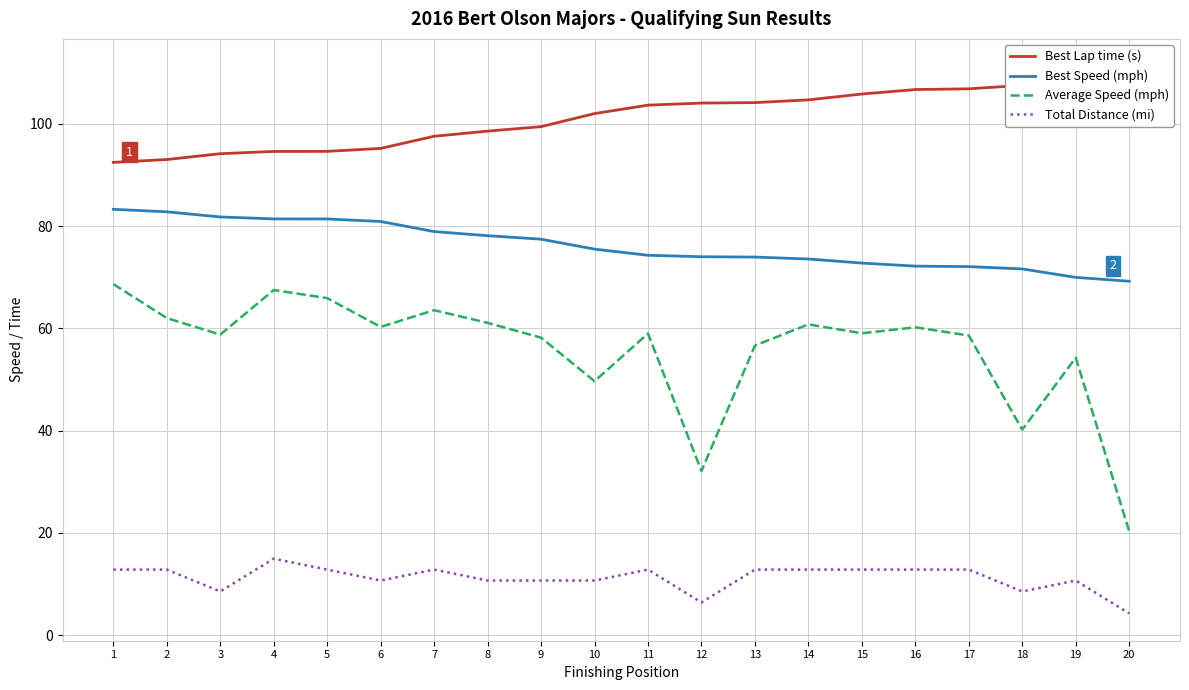

List the series in order of their overall mean, lowest first.

Total Distance (mi), Average Speed (mph), Best Speed (mph), Best Lap time (s)